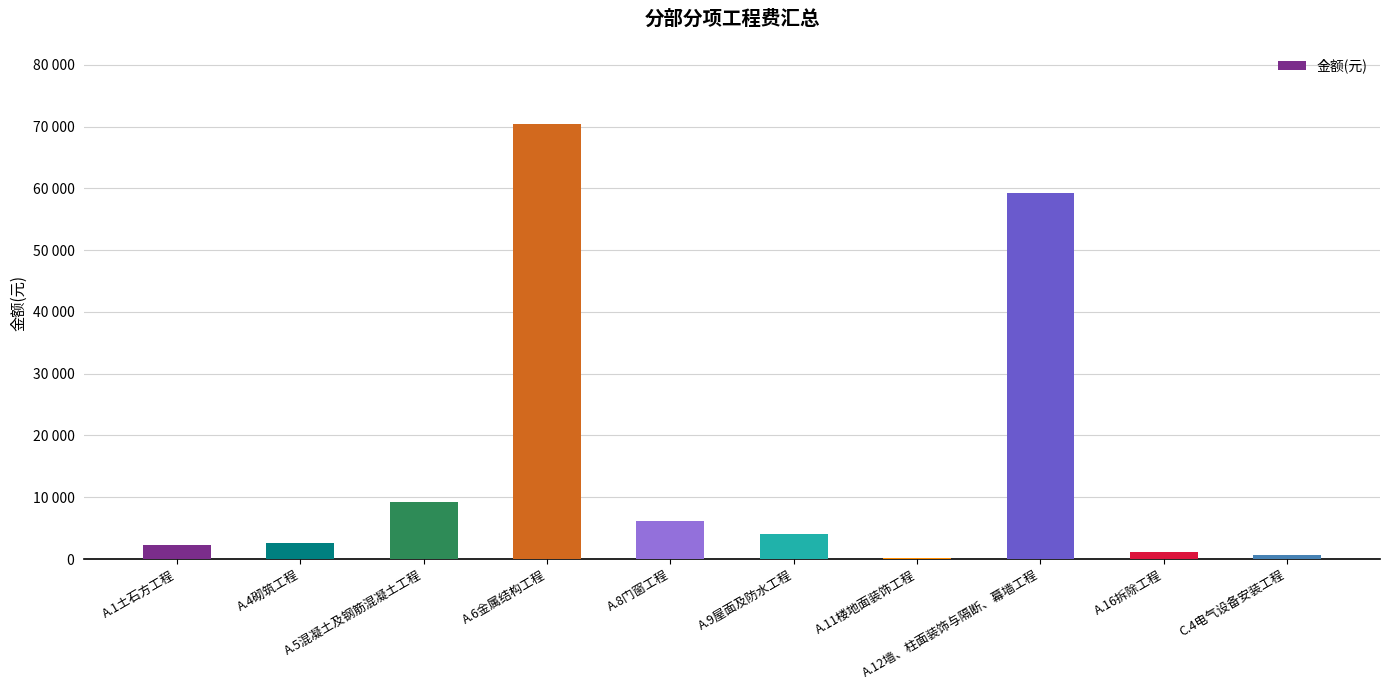

What is the difference between the maximum and minimum values?

70212.2